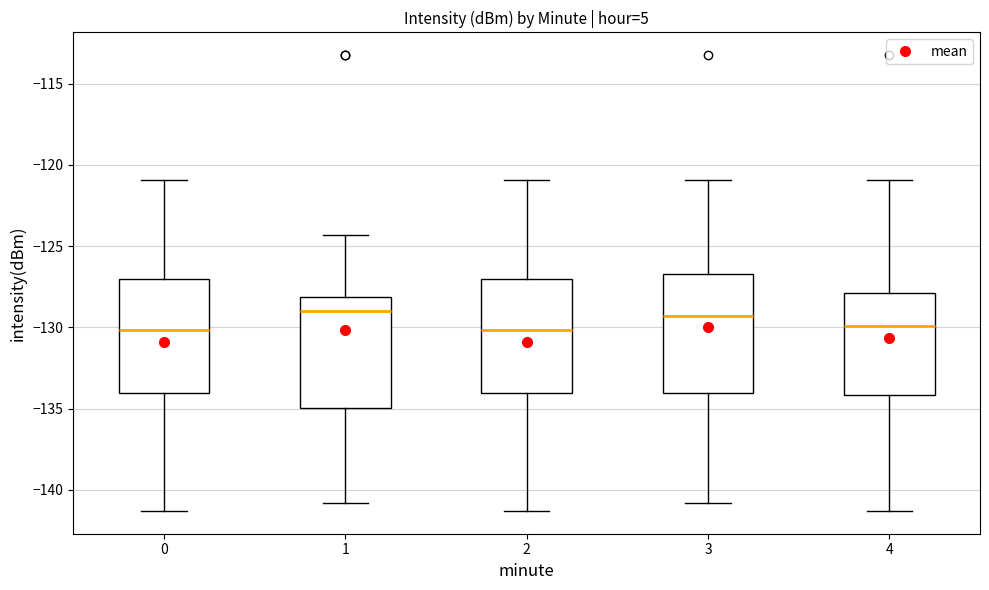

Where does the lower whisker of the box at x = 1 end on the y-axis? The values are not printed on the chart, so give them approximately, as read against the axis.

-141.0